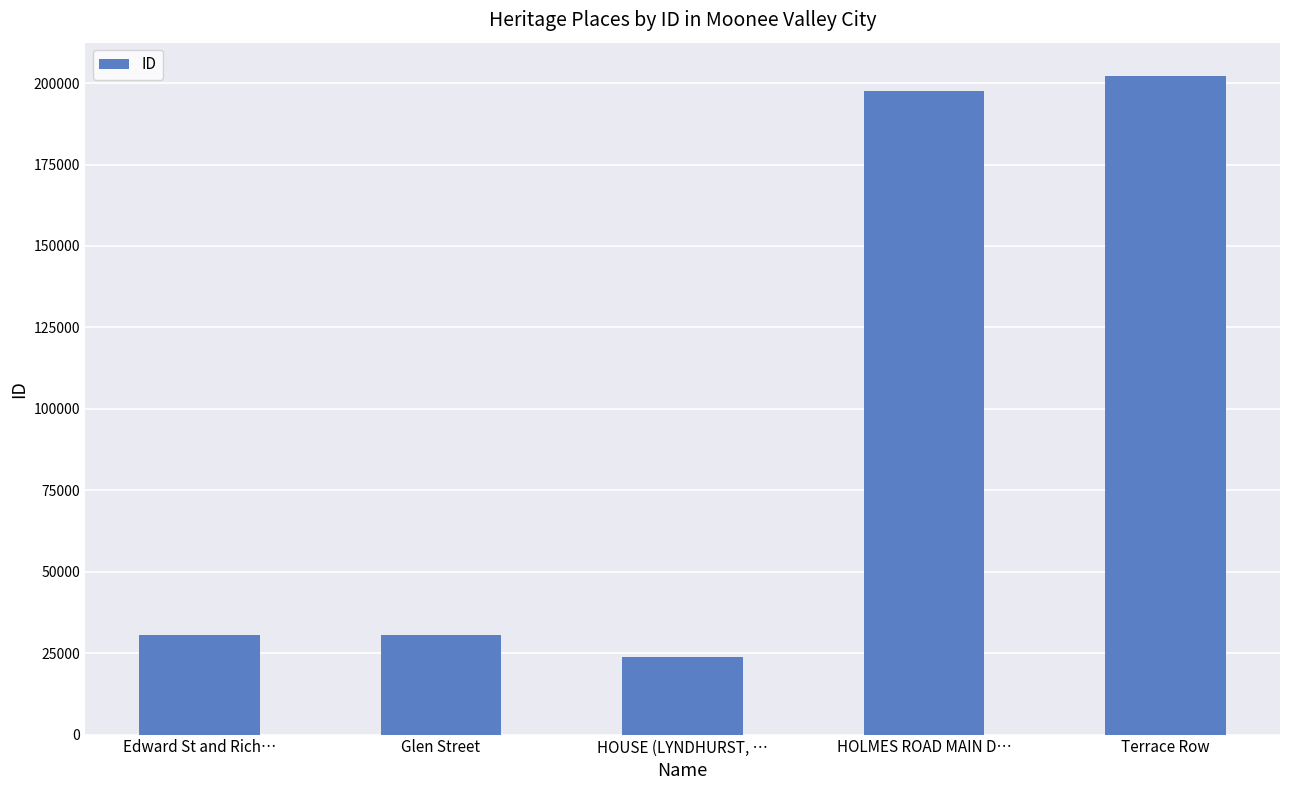

What is the ratio of the value at Edward St and Rich… to the value at HOLMES ROAD MAIN D…?

0.2